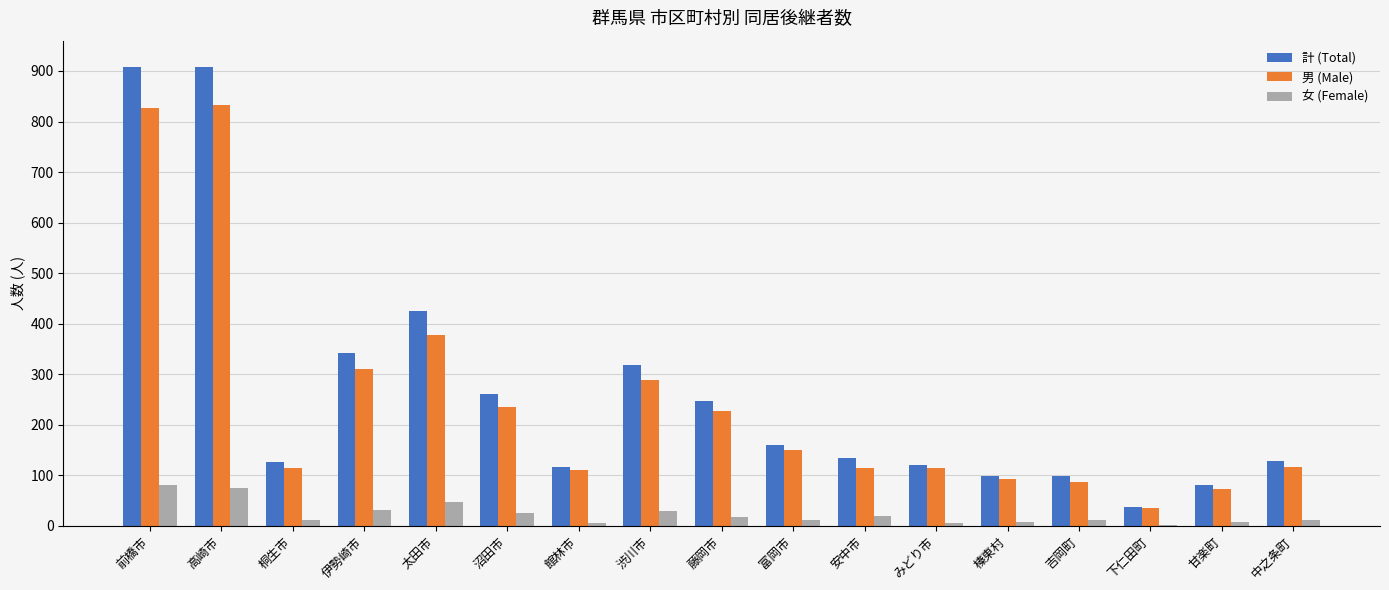

True or false: 計 (Total) has a value of 181 at みどり市.

False